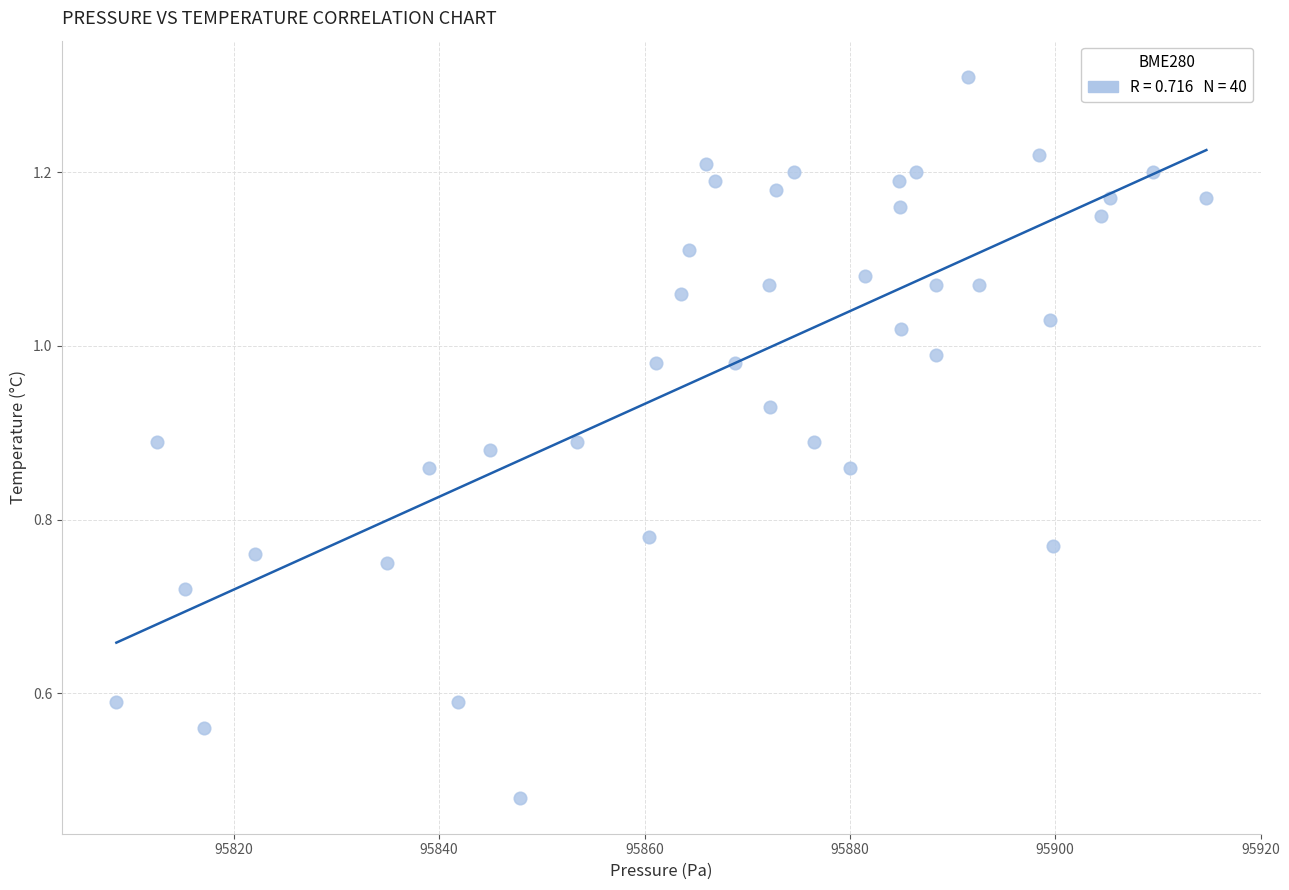

What is the range of X values (max minus min)?

106.2